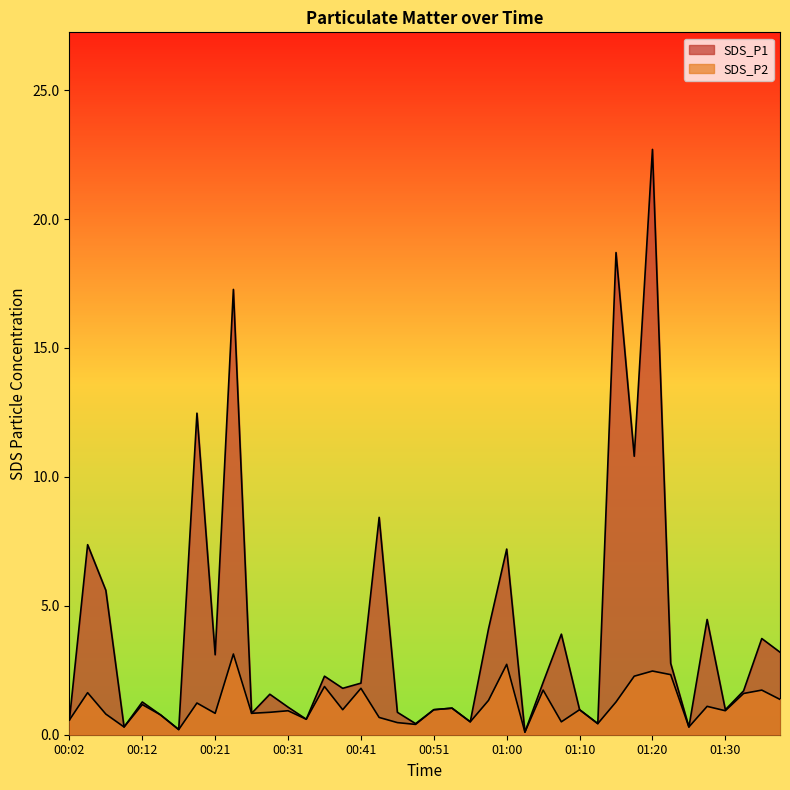

Where does the SDS_P1 series first go above 1?

00:04